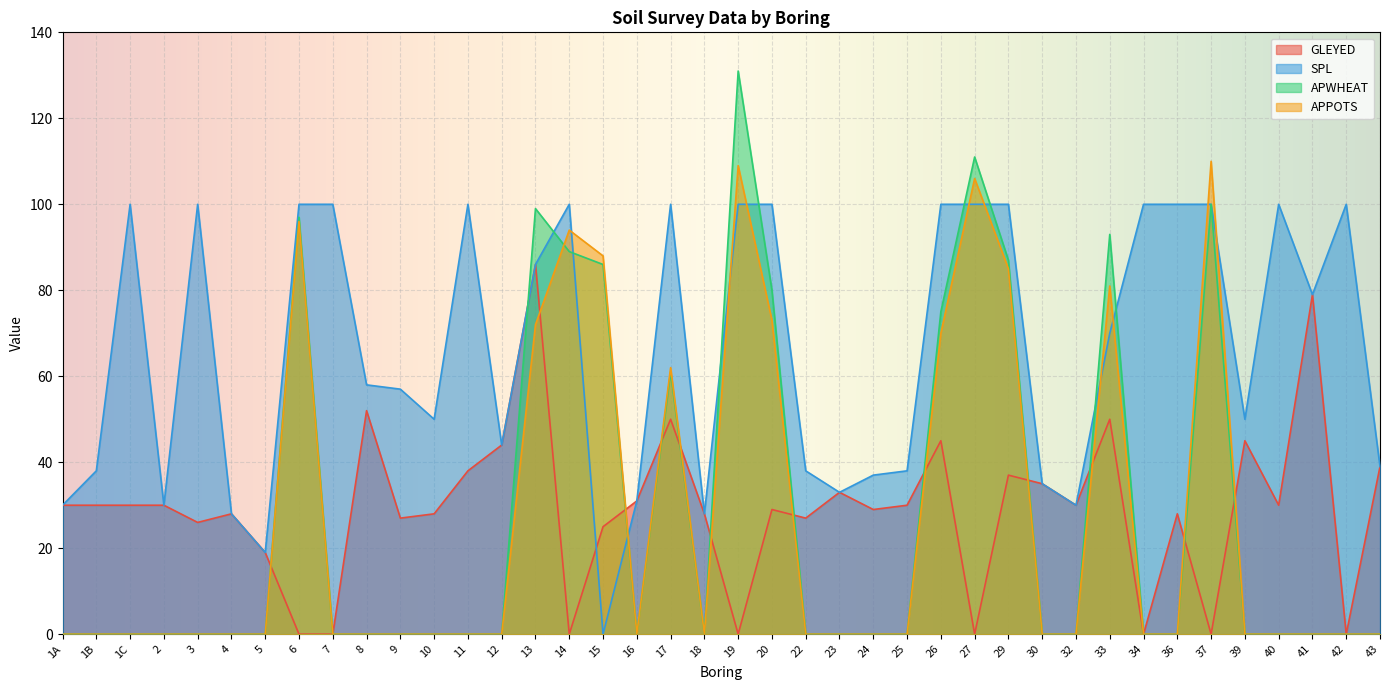

Which series ends up on top after the final intersection of APPOTS and SPL?

SPL